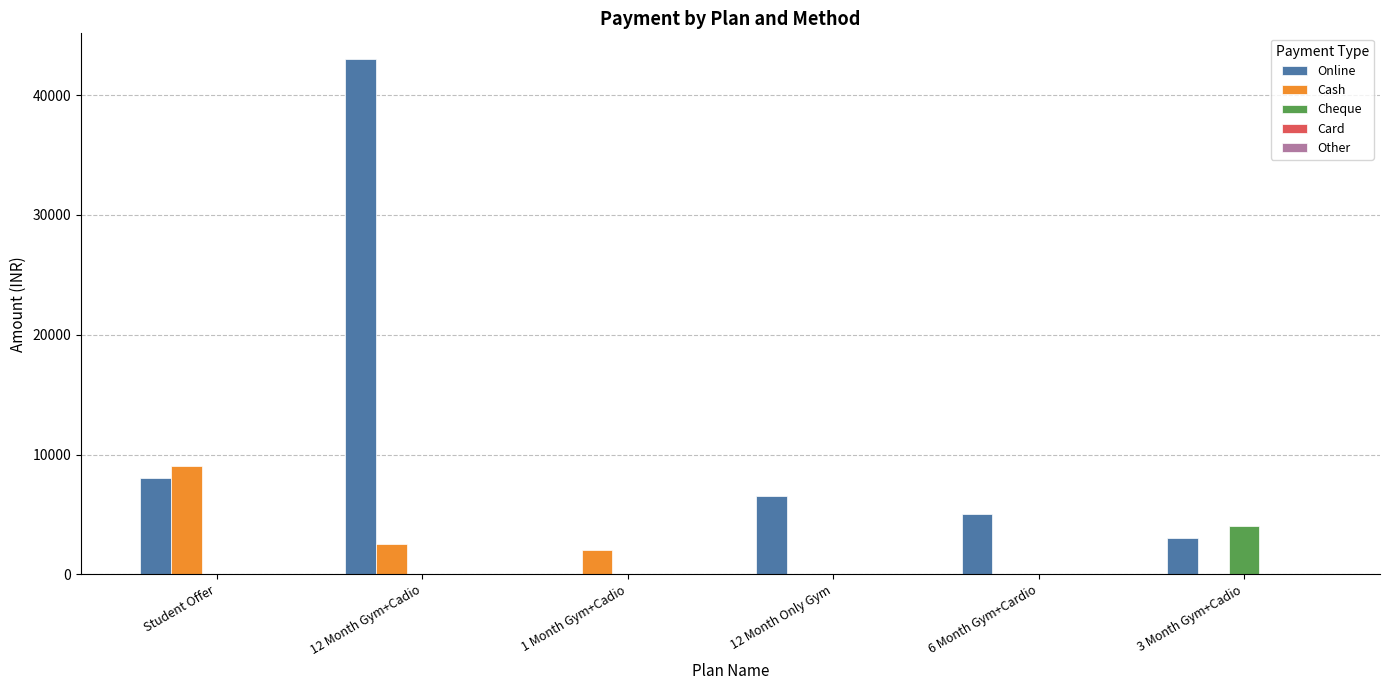

What is the sum of all Cheque values?

4000